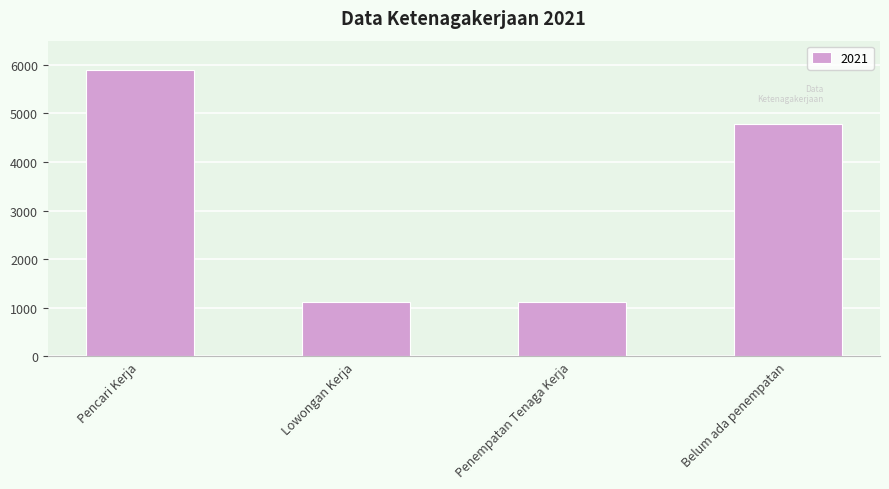

What value does the data have at Belum ada penempatan?

4777